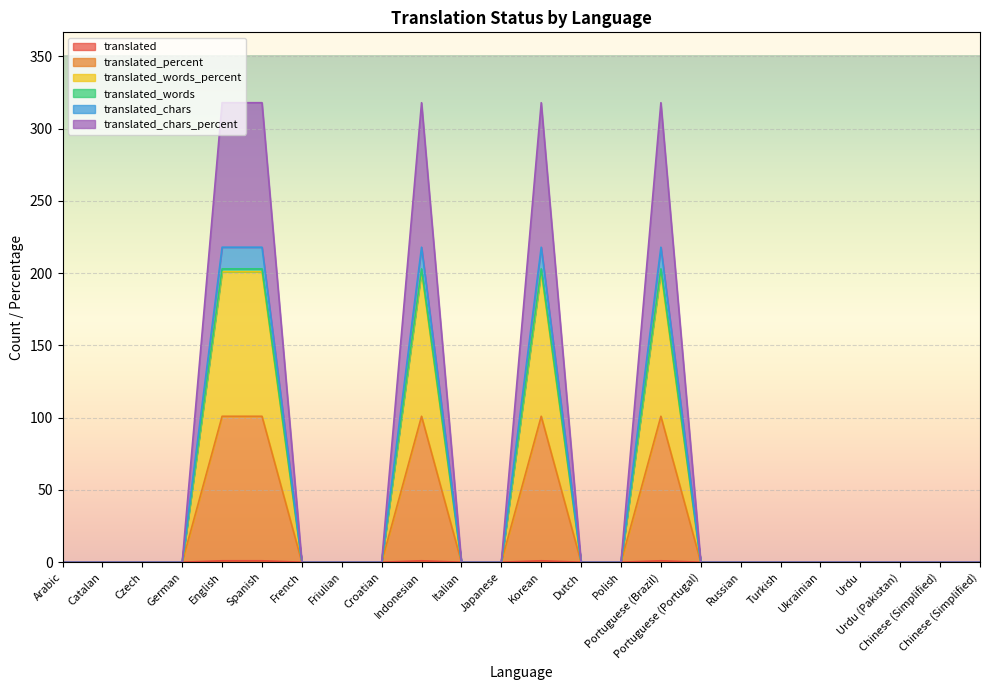

The value of translated_chars at Urdu (Pakistan) is 0. True or false?

True